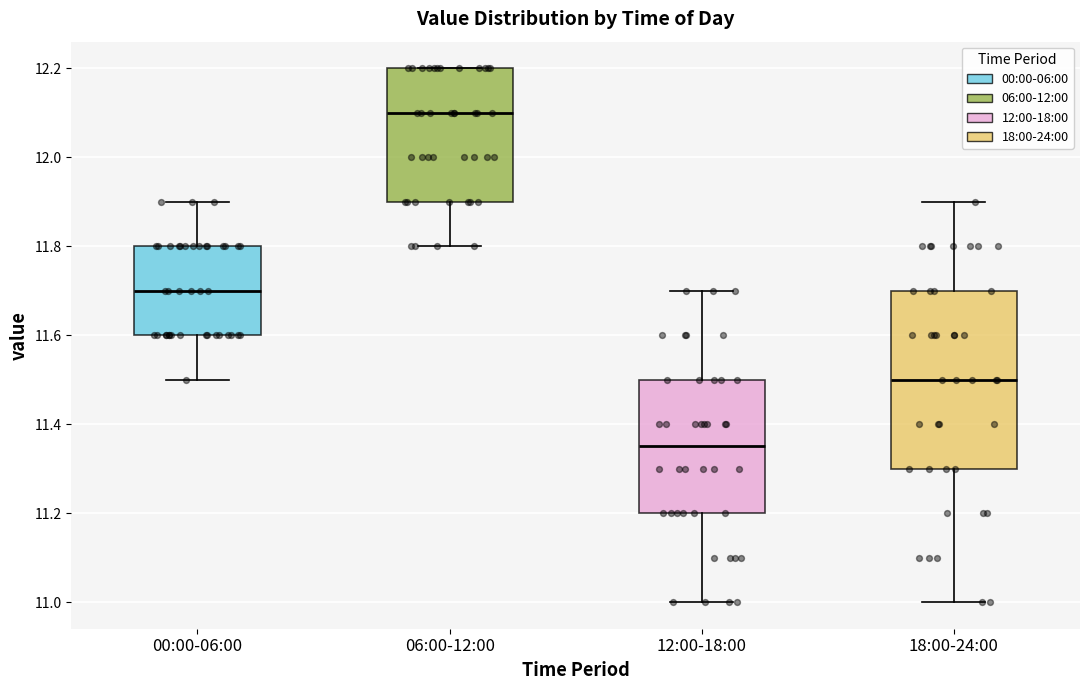

Reading left to right, transcribe this box plot: for each box, give where its median line is, the range the box spans, and where its two whiskers end, as read against the y-axis. The values are not printed on the chart, so give them approximately, as read against the axis.

00:00-06:00: median 11.70, box 11.60 to 11.80, whiskers 11.50 to 11.90
06:00-12:00: median 12.10, box 11.90 to 12.20, whiskers 11.80 to 12.20
12:00-18:00: median 11.36, box 11.20 to 11.50, whiskers 11.00 to 11.70
18:00-24:00: median 11.50, box 11.30 to 11.70, whiskers 11.00 to 11.90